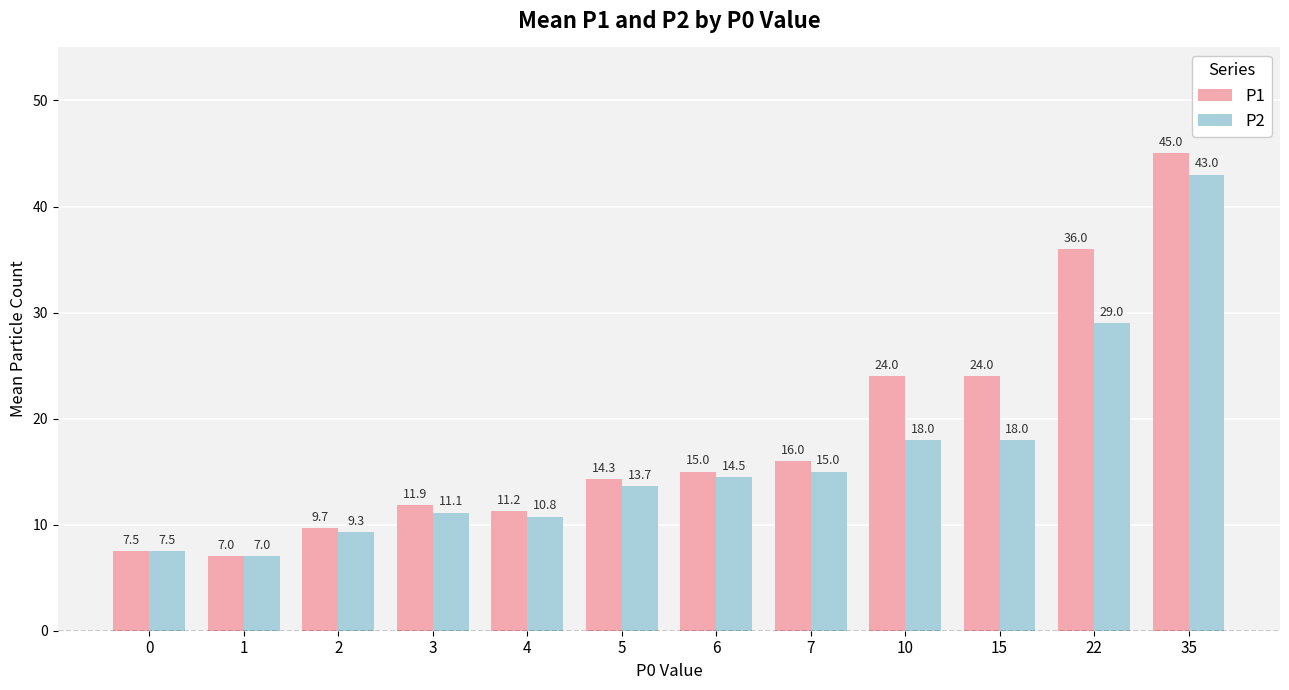

How many data points in P1 are less than 15?

6